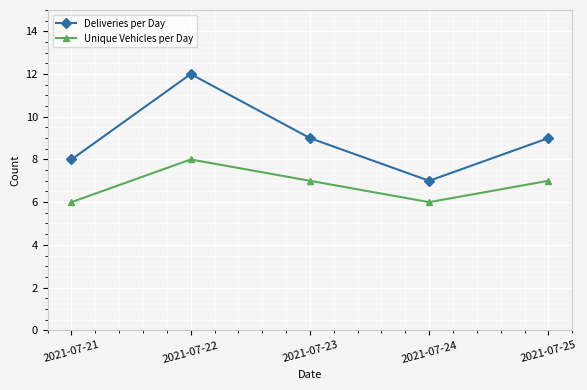

In Unique Vehicles per Day, how many points are higher than both neighbors (excluding endpoints)?

1